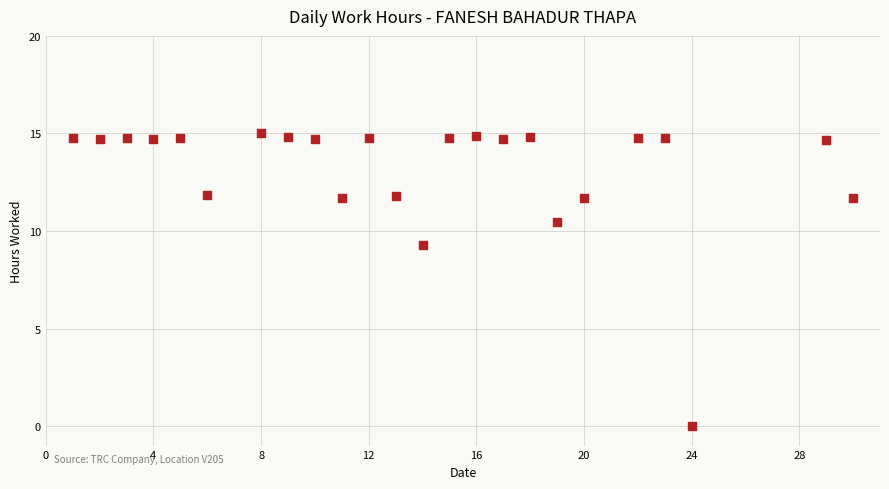

What Y value in the scatter plot is closest to 7?

9.3